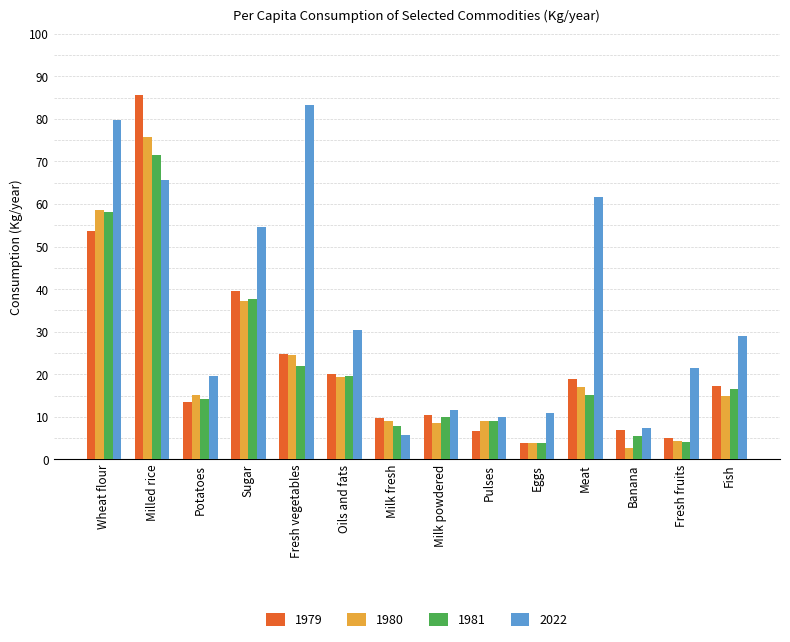

What is the difference between the highest and lowest values at Pulses?

3.3